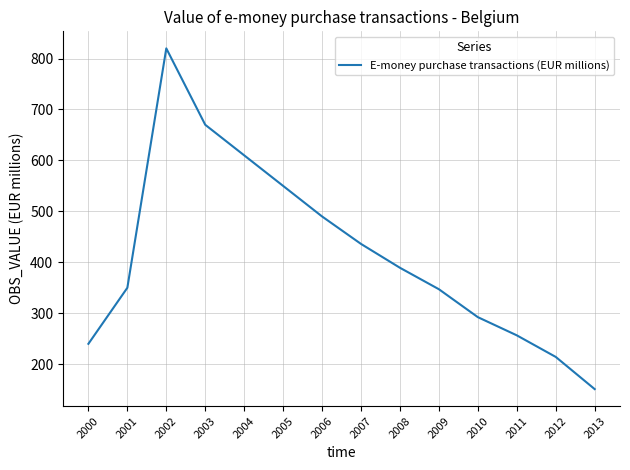

What is the sum of all values?

5816.7